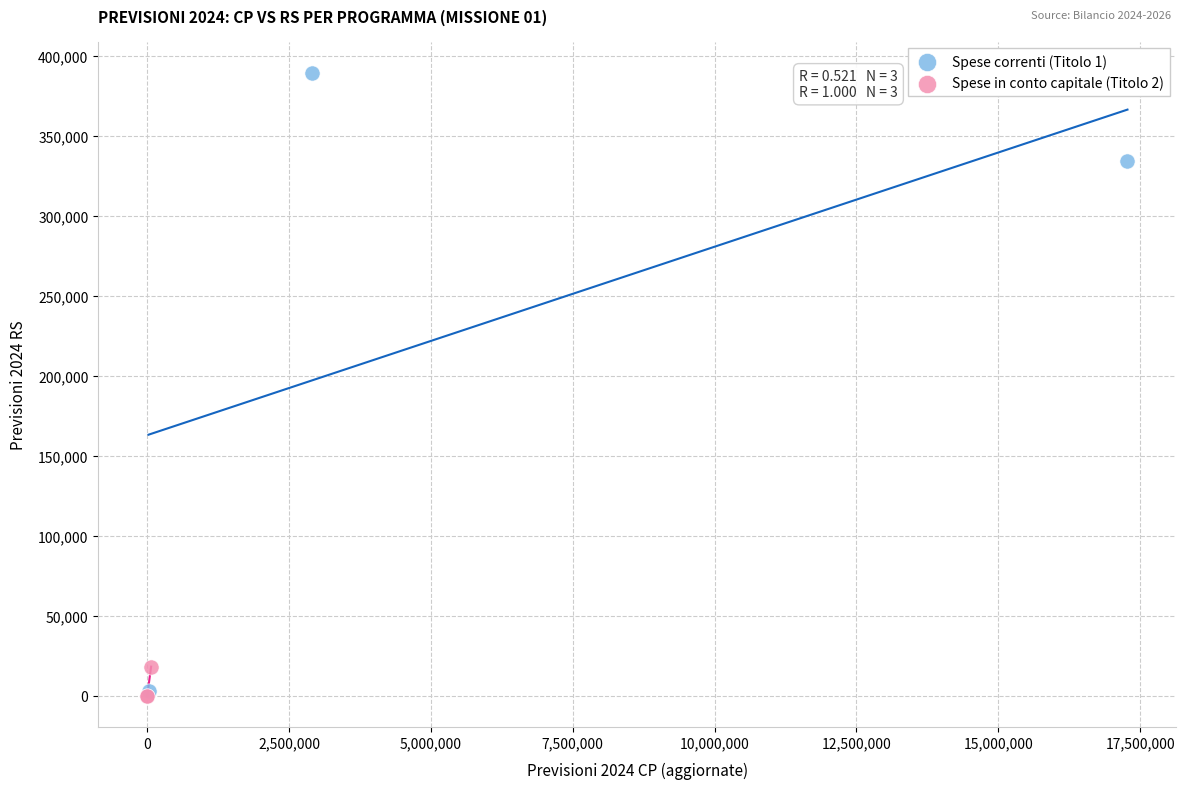

Which series has the widest spread of Y values?

Spese correnti (Titolo 1)